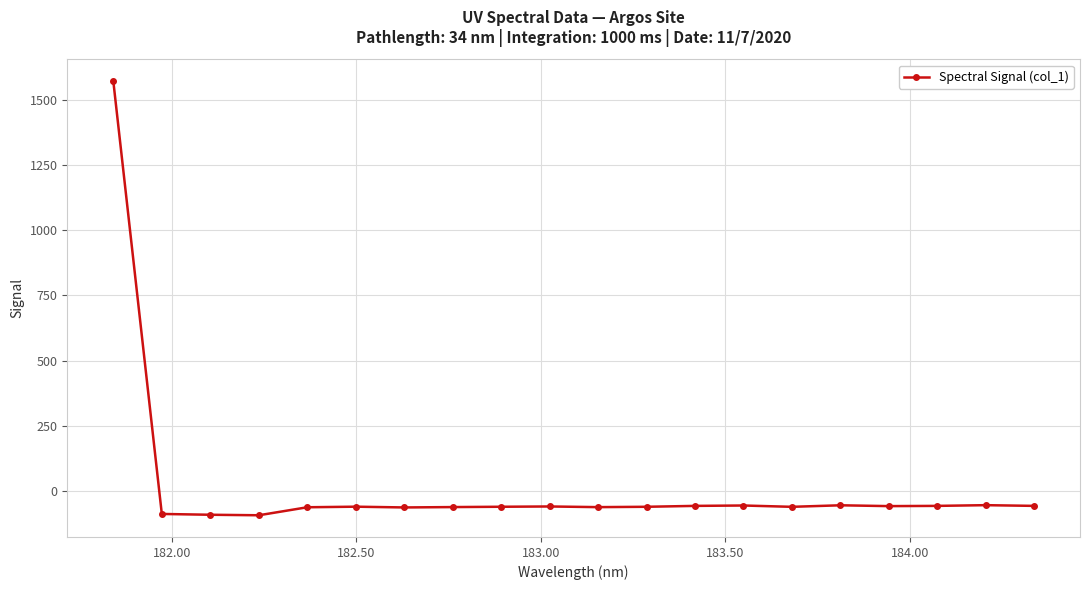

What is the minimum value shown in the chart?

-92.6